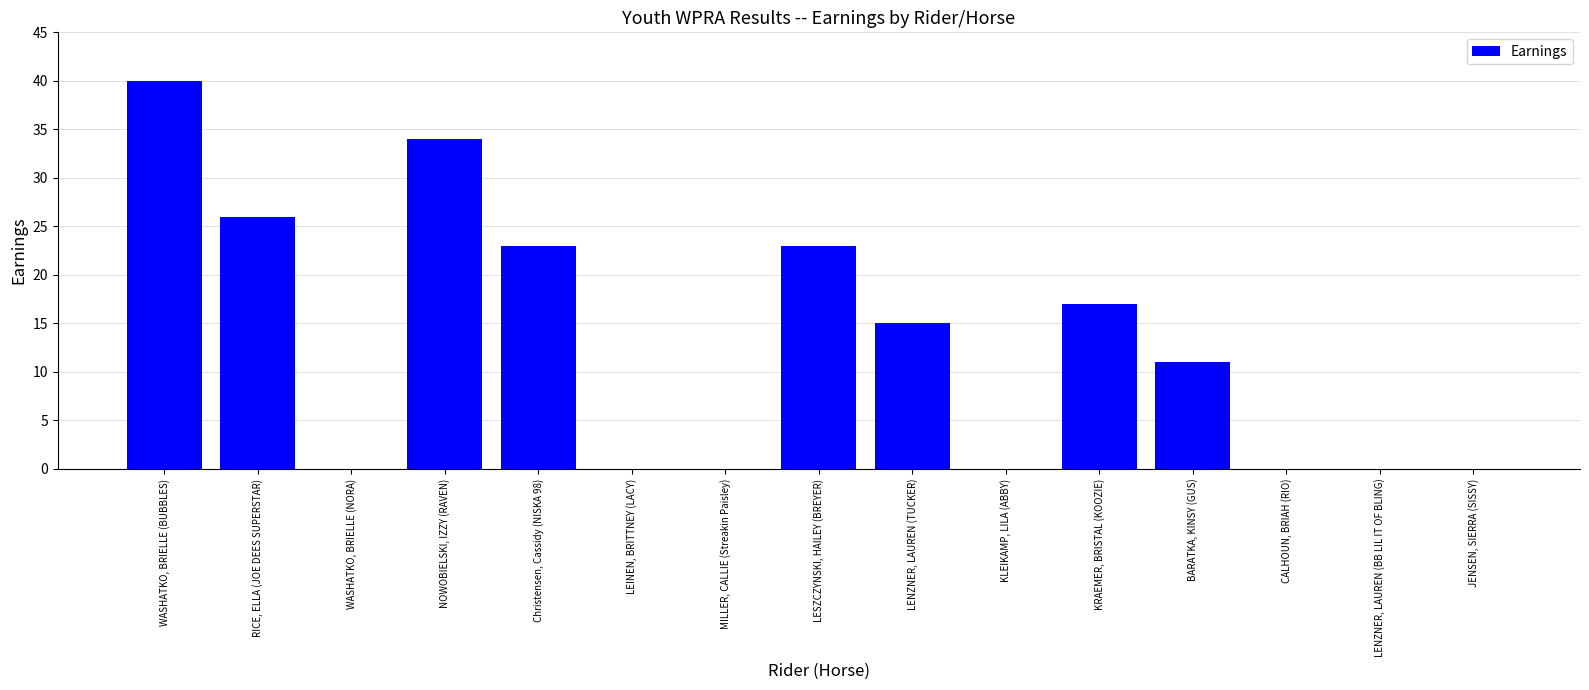

At which category does the chart reach its peak across all series?

WASHATKO, BRIELLE (BUBBLES)